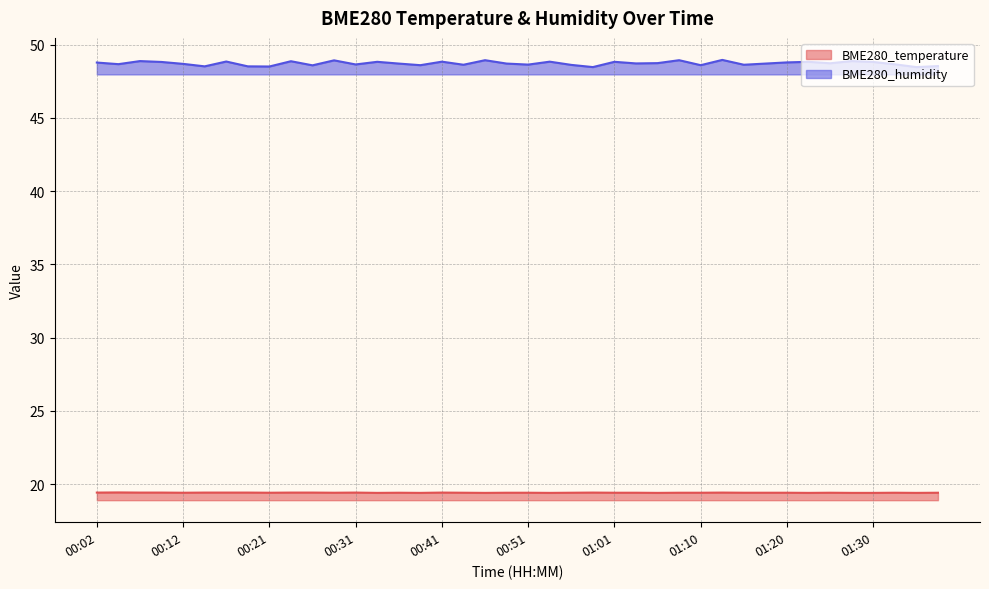

Reading left to right, what are all the values shown in this chart?

BME280_temperature: 19.4	19.4	19.4	19.4	19.4	19.4	19.4	19.4	19.4	19.4	19.4	19.4	19.4	19.4	19.4	19.4	19.4	19.4	19.4	19.4	19.4	19.4	19.4	19.4	19.4	19.4	19.4	19.4	19.4	19.4	19.4	19.4	19.4	19.4	19.4	19.4	19.4	19.4	19.4	19.4
BME280_humidity: 48.8	48.7	48.9	48.8	48.7	48.5	48.8	48.5	48.5	48.9	48.6	48.9	48.6	48.8	48.7	48.6	48.8	48.6	48.9	48.7	48.6	48.8	48.6	48.5	48.8	48.7	48.7	48.9	48.6	49.0	48.6	48.7	48.8	48.8	48.7	48.9	48.8	48.6	48.5	48.5